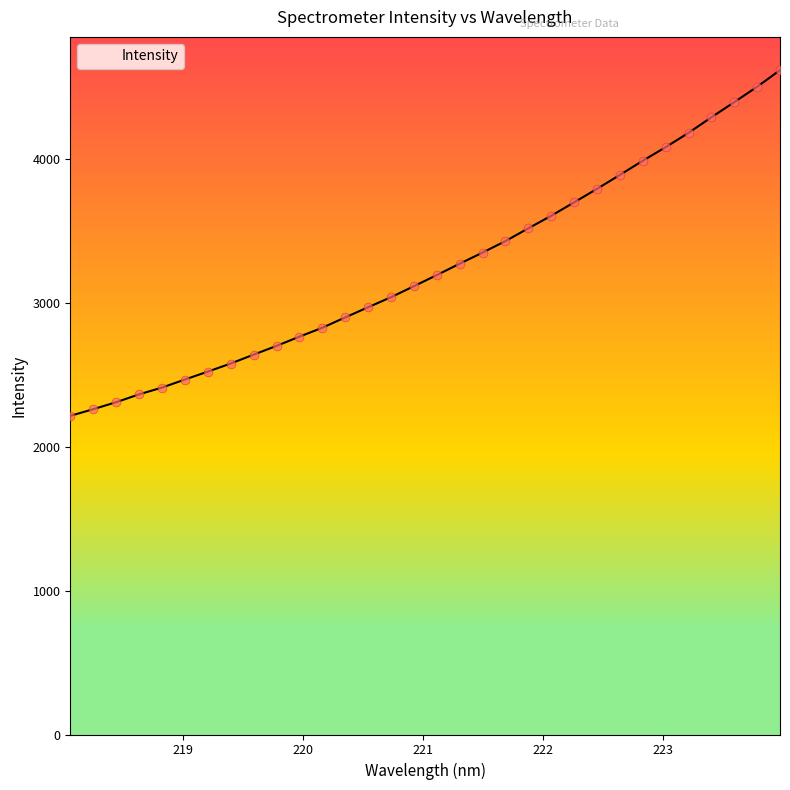

What is the maximum value shown in the chart?

4617.2